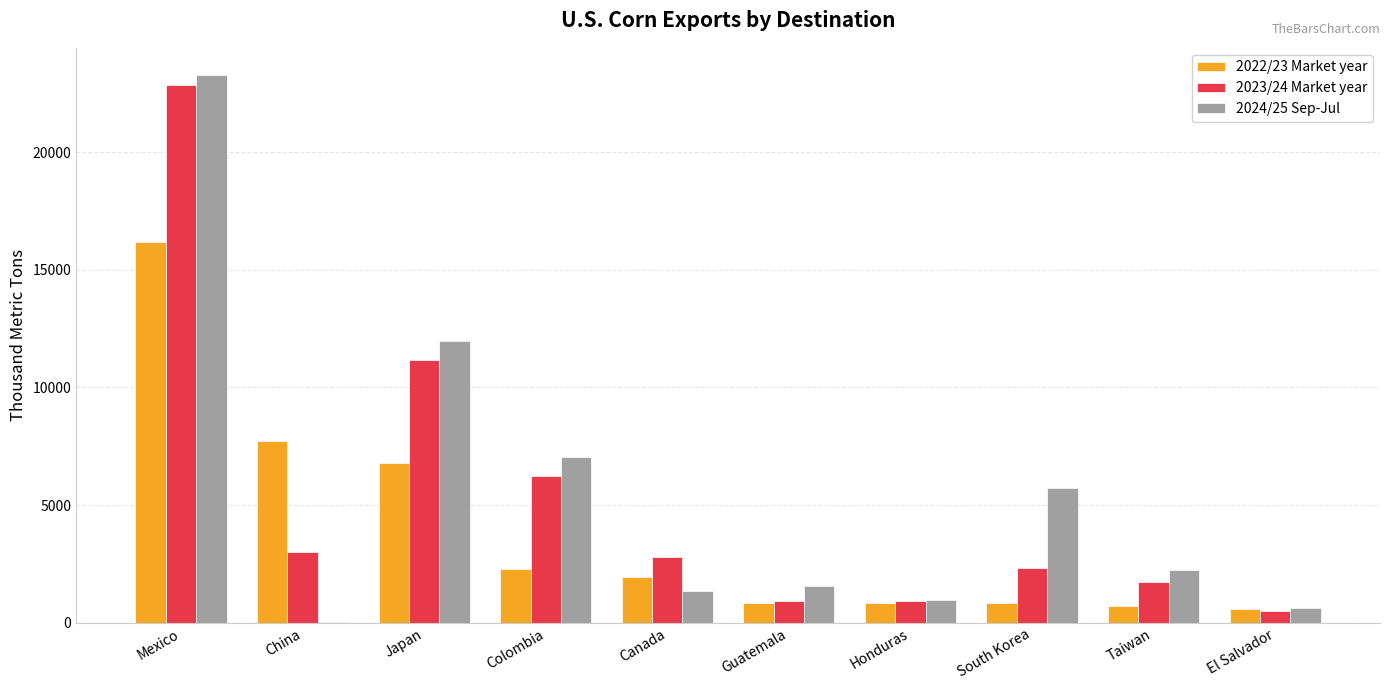

Is the value of 2024/25 Sep-Jul at Honduras greater than the value of 2023/24 Market year at China?

No